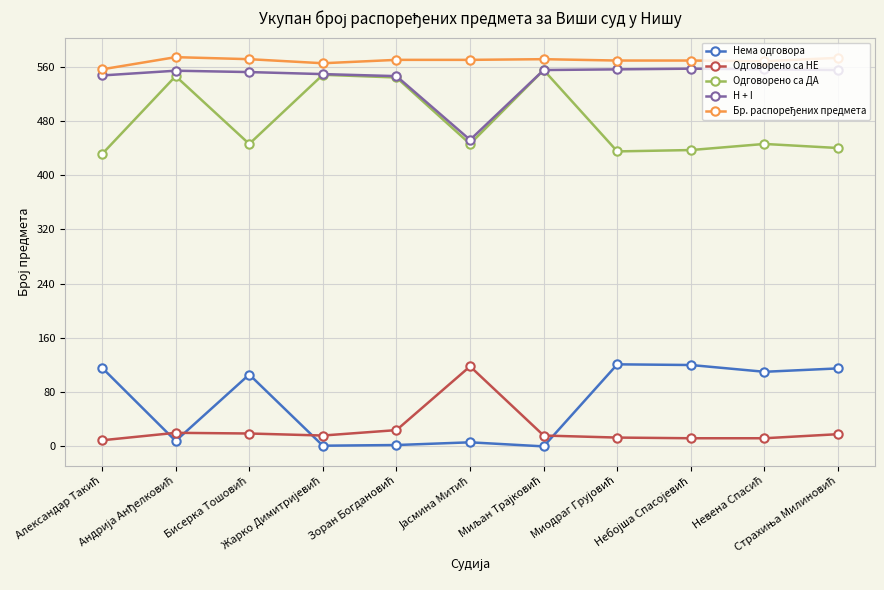

At how many categories does at least one series exceed 162?

11